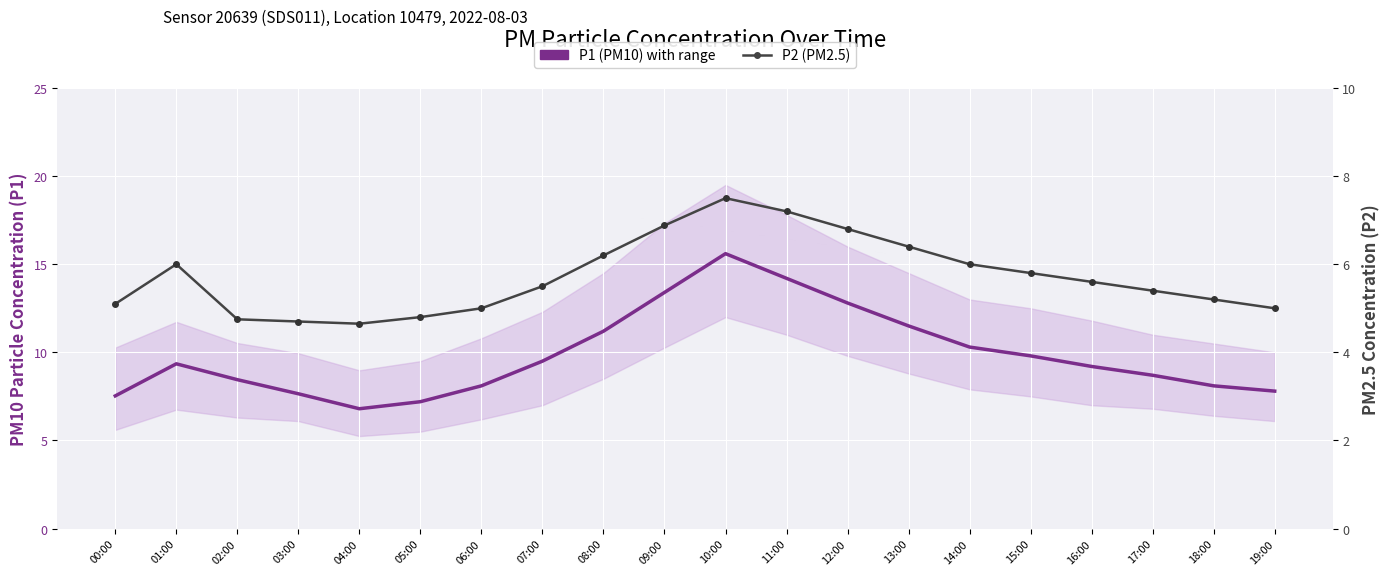

True or false: P2 (PM2.5) and P1 (PM10) intersect in this chart.

False